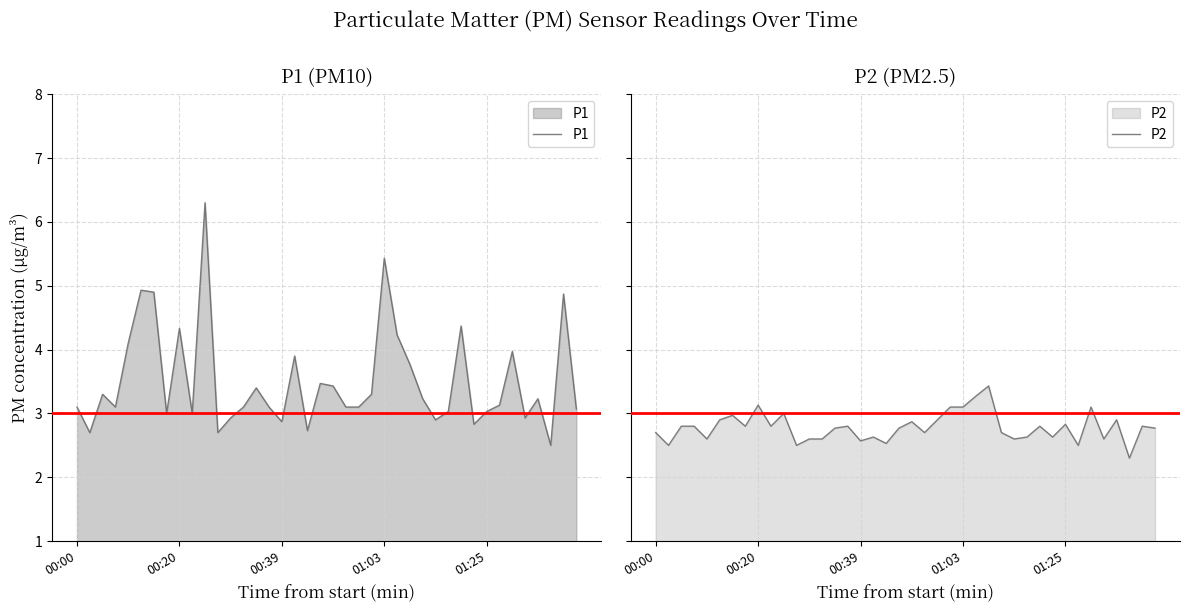

At which category does the chart reach its minimum across all series?

37